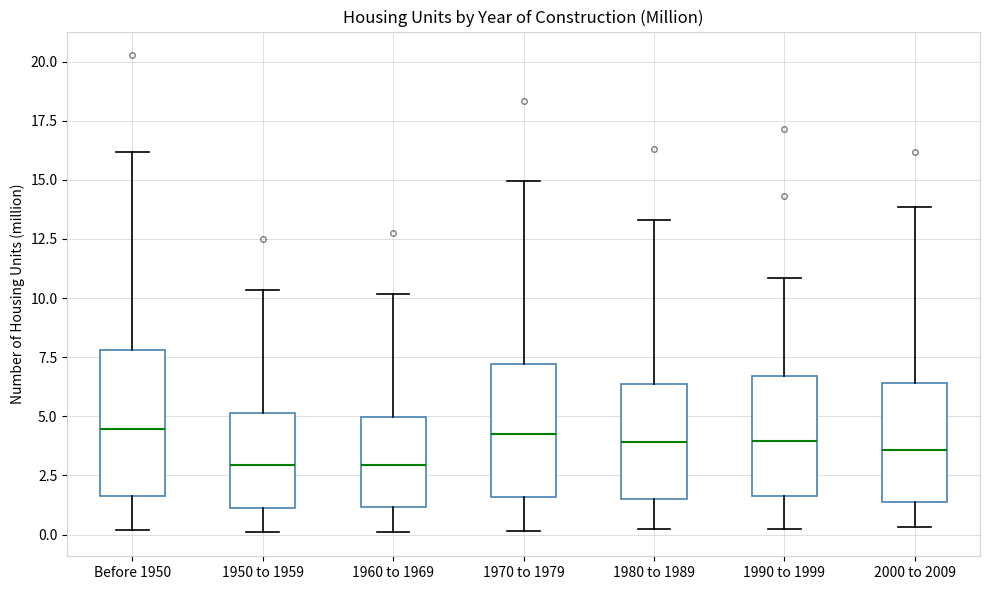

Where is the lower edge of the box for Before 1950 on the y-axis? The values are not printed on the chart, so give them approximately, as read against the axis.

1.5